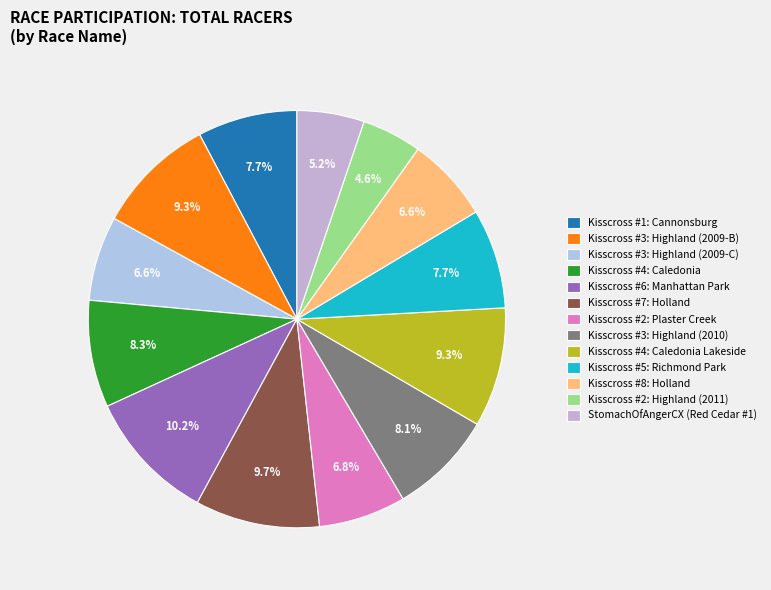

What percentage is NOT represented by Kisscross #8: Holland?

93.4%